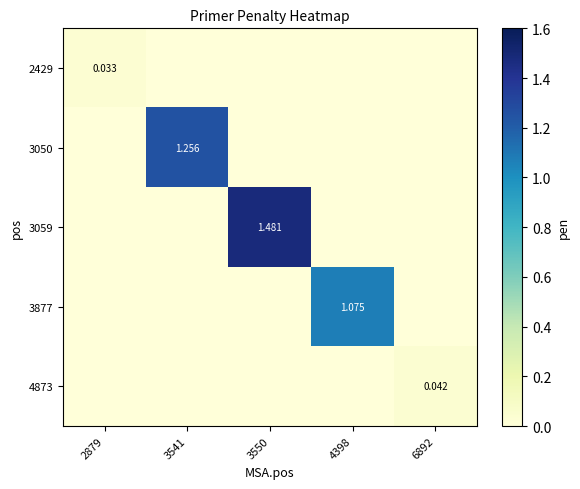

True or false: 4873 has a value of 0.0 at 3550.

True